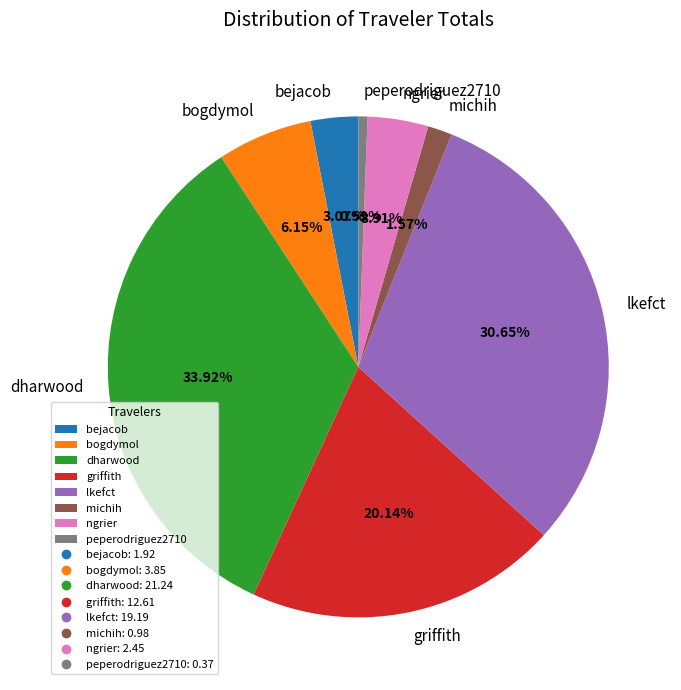

What is the largest slice in the pie chart?

dharwood